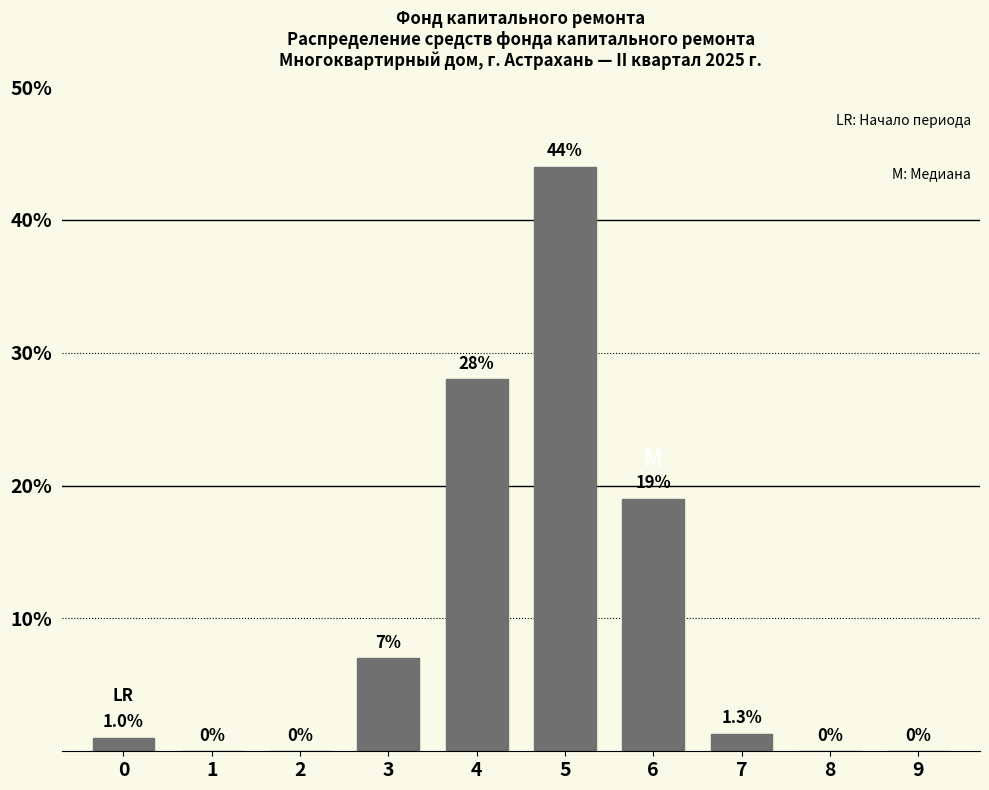

Reading right to left, transcribe all the data shown in this chart.

9=0.0	8=0.0	7=1.3	6=19.0	5=44.0	4=28.0	3=7.0	2=0.0	1=0.0	0=1.0